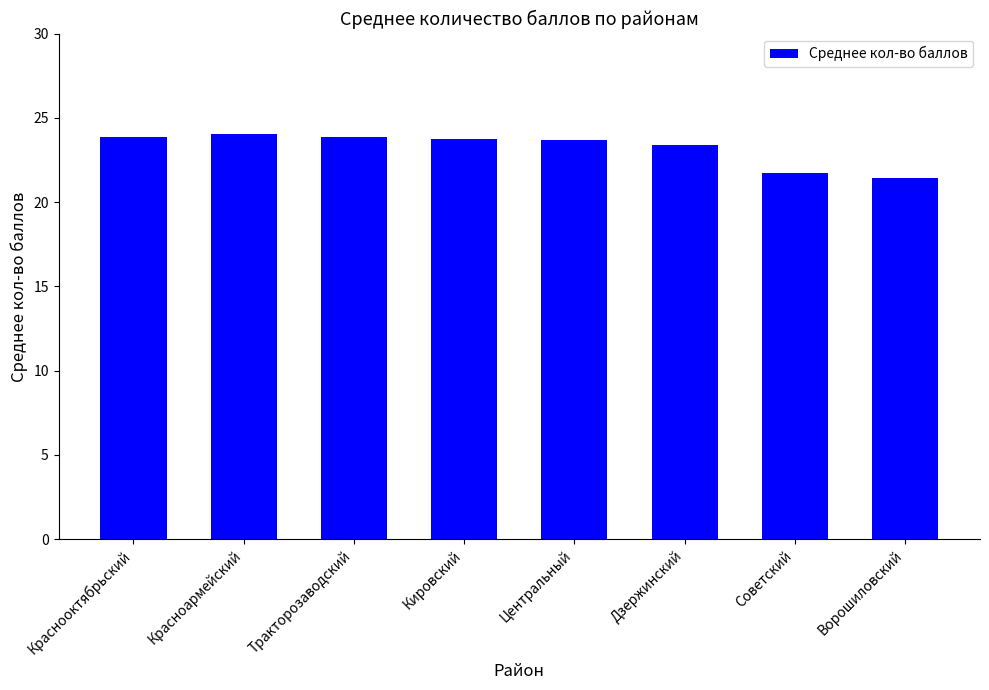

What is the greatest value displayed?

24.1